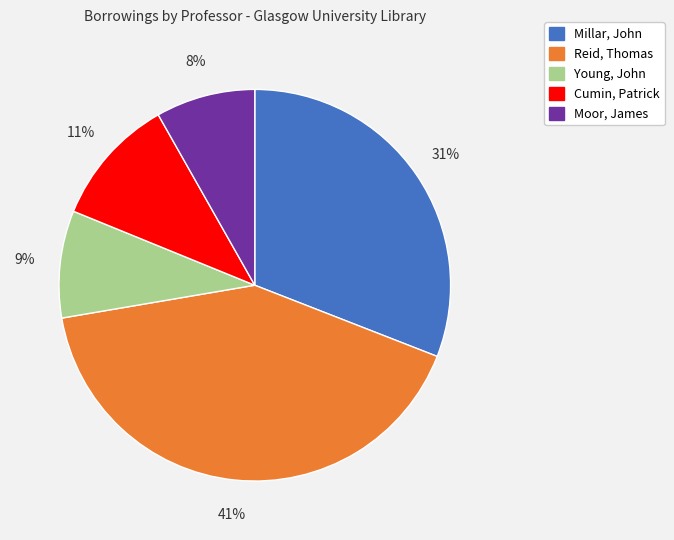

To the nearest percent, what is the average slice percentage?

20%